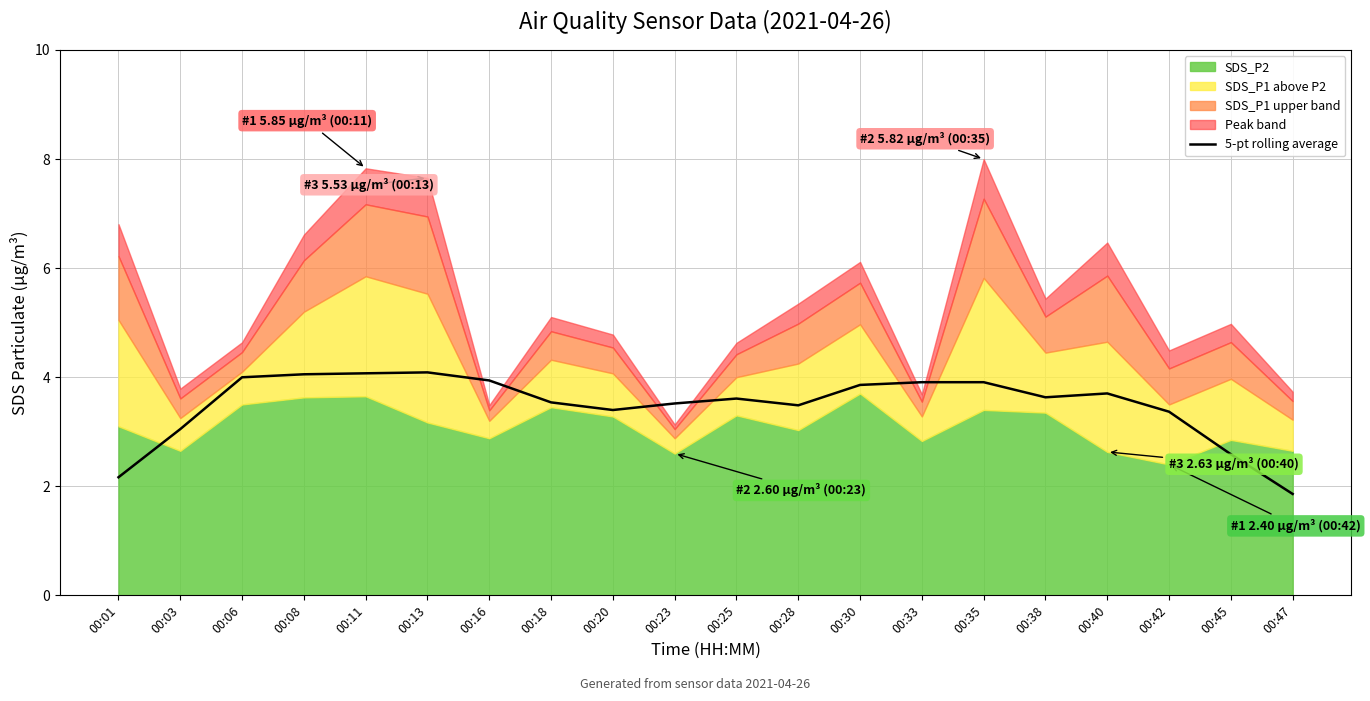

What is the change in value from 00:01 to 00:13?

+1.9